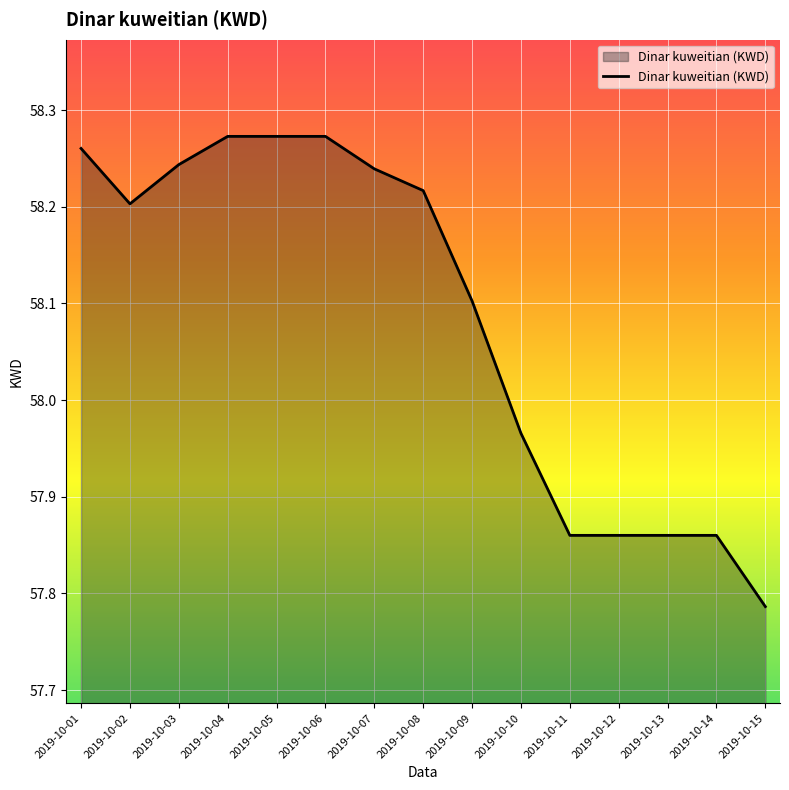

True or false: the data shows 58.1 at 2019-10-09.

True